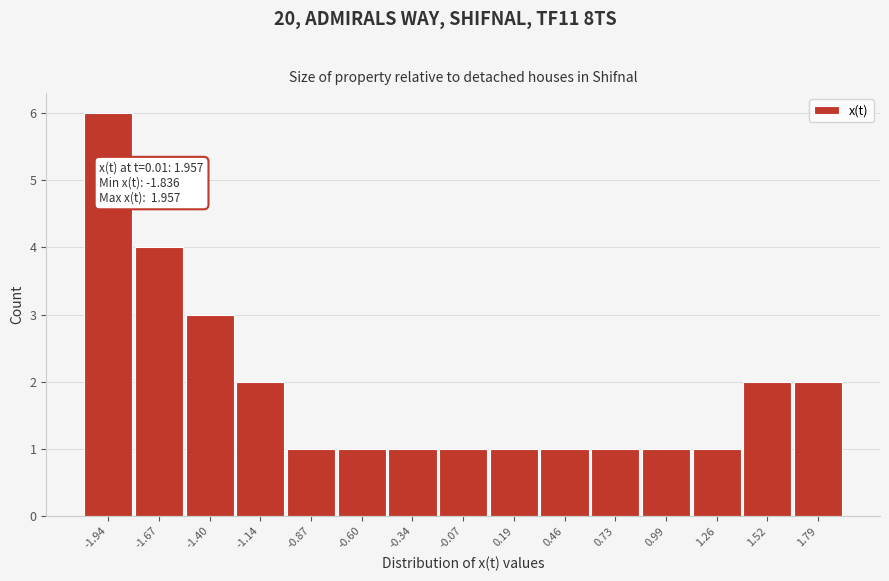

Reading left to right, extract all data points from this chart.

-1.94=6	-1.67=4	-1.40=3	-1.14=2	-0.87=1	-0.60=1	-0.34=1	-0.07=1	0.19=1	0.46=1	0.73=1	0.99=1	1.26=1	1.52=2	1.79=2